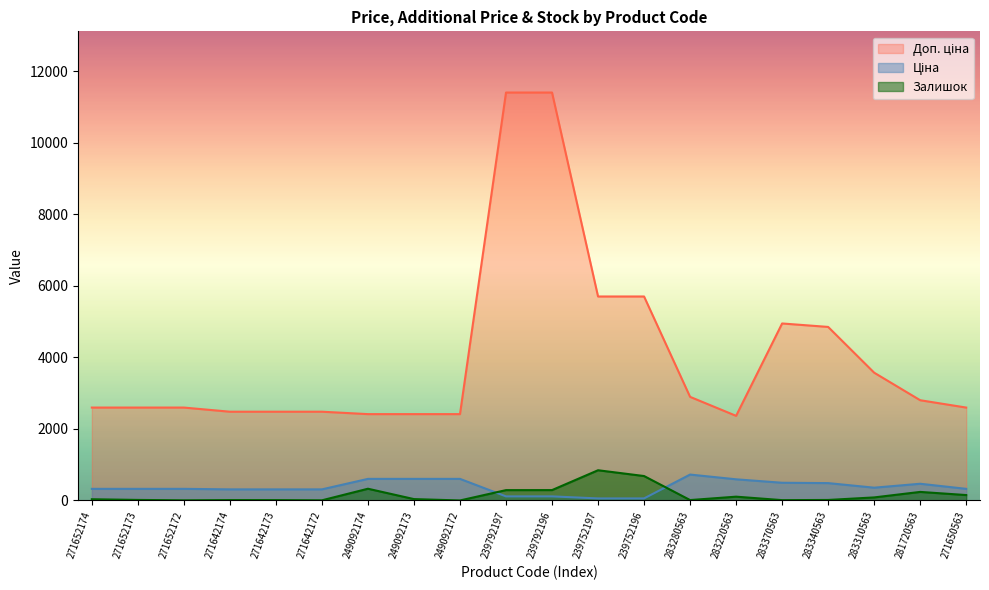

Does the chart have visible grid lines?

No